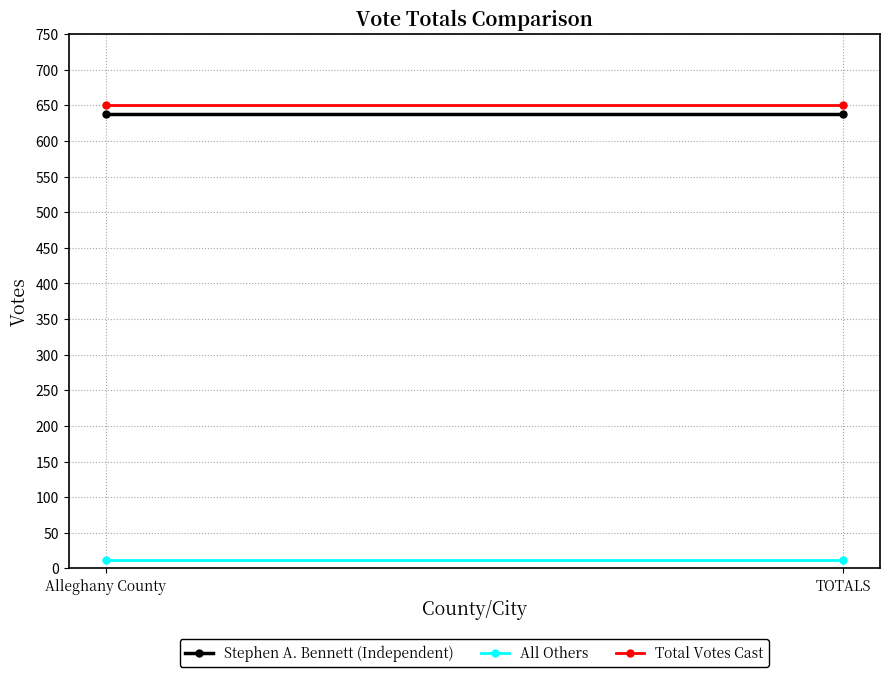

Rank the categories by Total Votes Cast value from highest to lowest.

Alleghany County, TOTALS